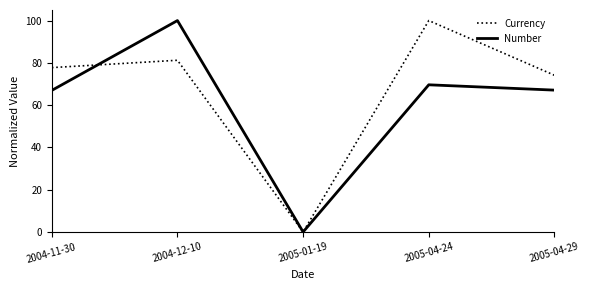

The value of Number at 2005-04-24 is 124.0. True or false?

False